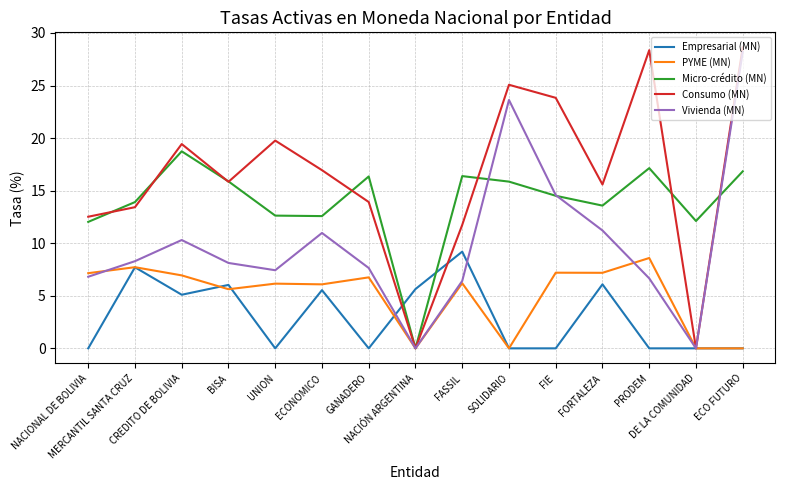

What is the maximum value for Consumo (MN)?

28.6